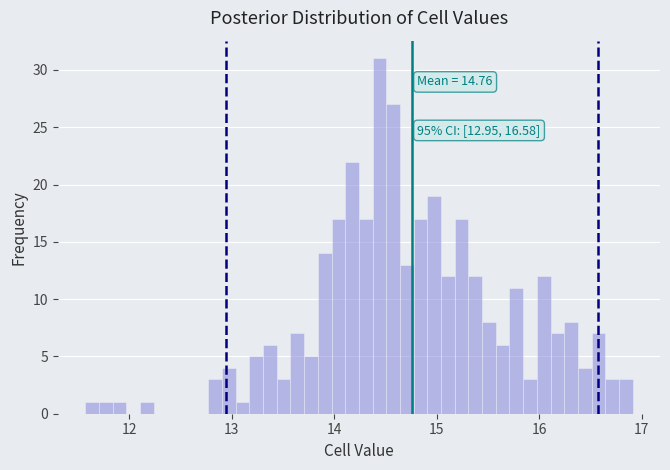

Around what value on the x-axis is the tallest bar? Give the approximate position of its centre, as read against the axis.

14.4